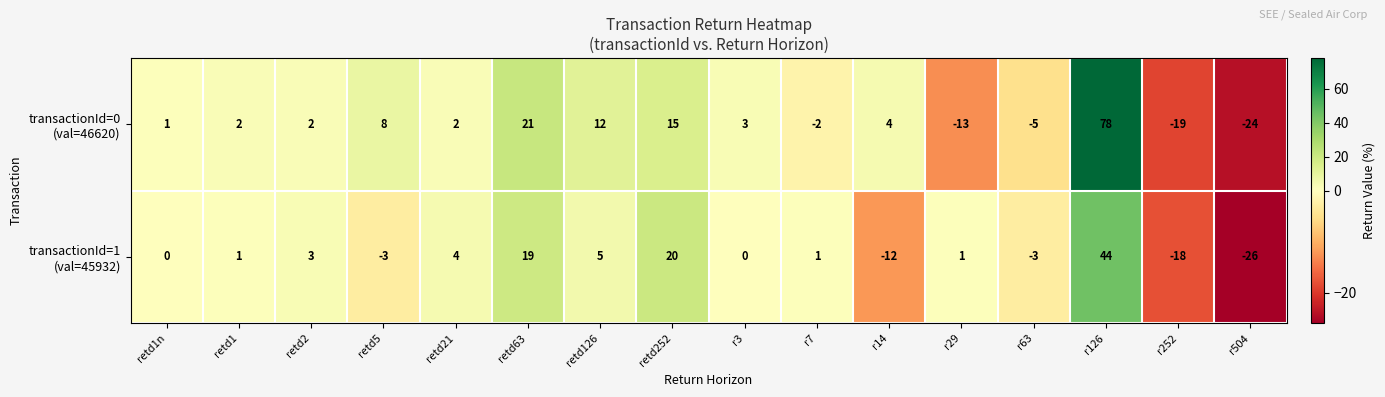

What is the smallest value displayed?

-26